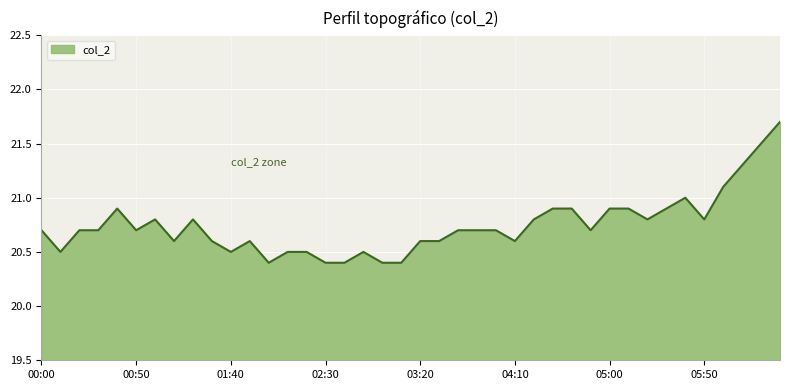

What is the smallest value displayed?

20.4